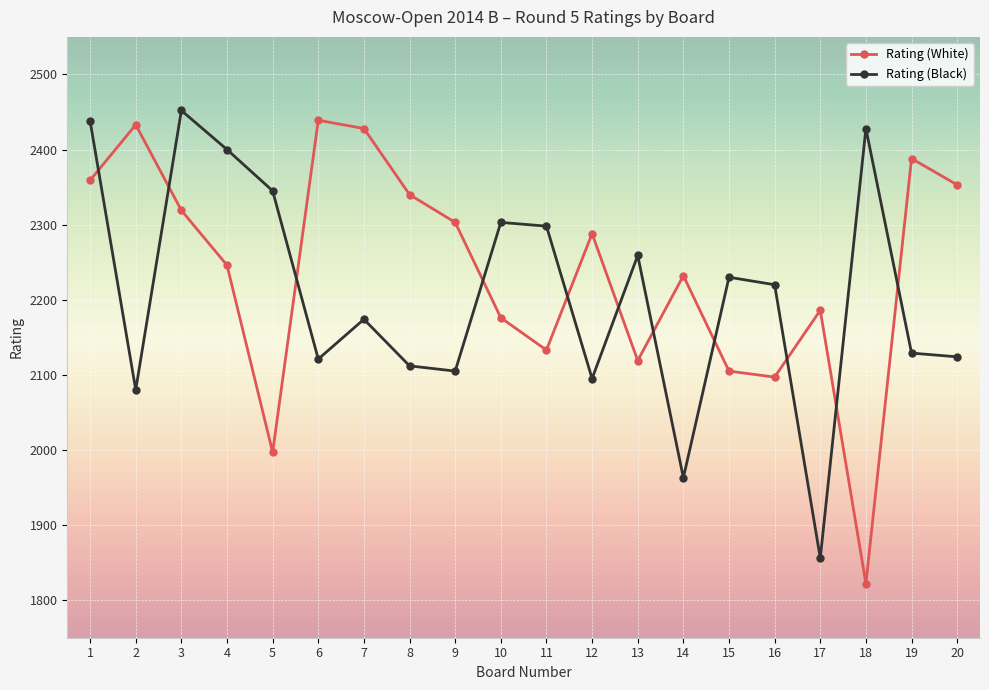

How many times do Rating (Black) and Rating (White) cross each other?

11